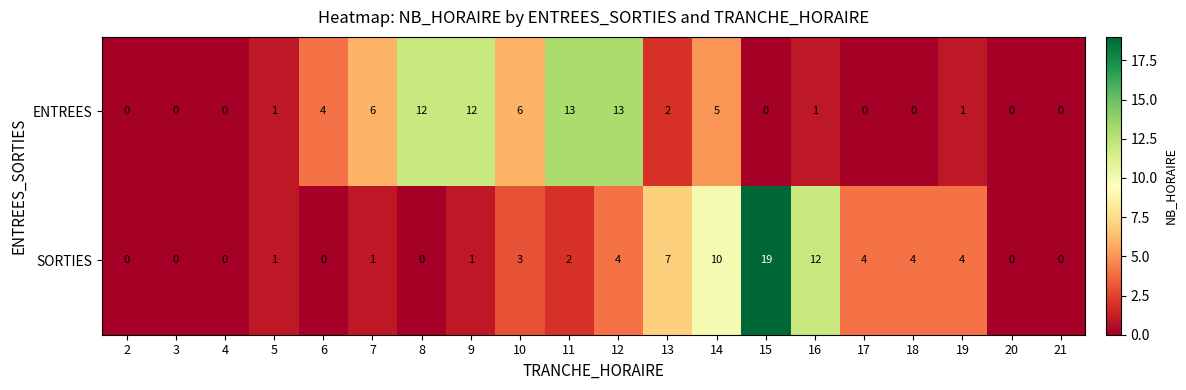

Where does the SORTIES series first go above 2?

10